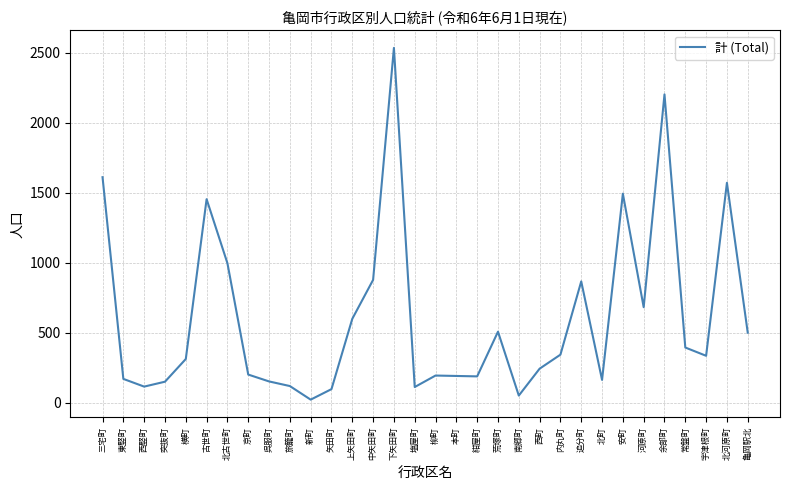

How many interior local peaks (higher than both neighbors) does the data have?

8